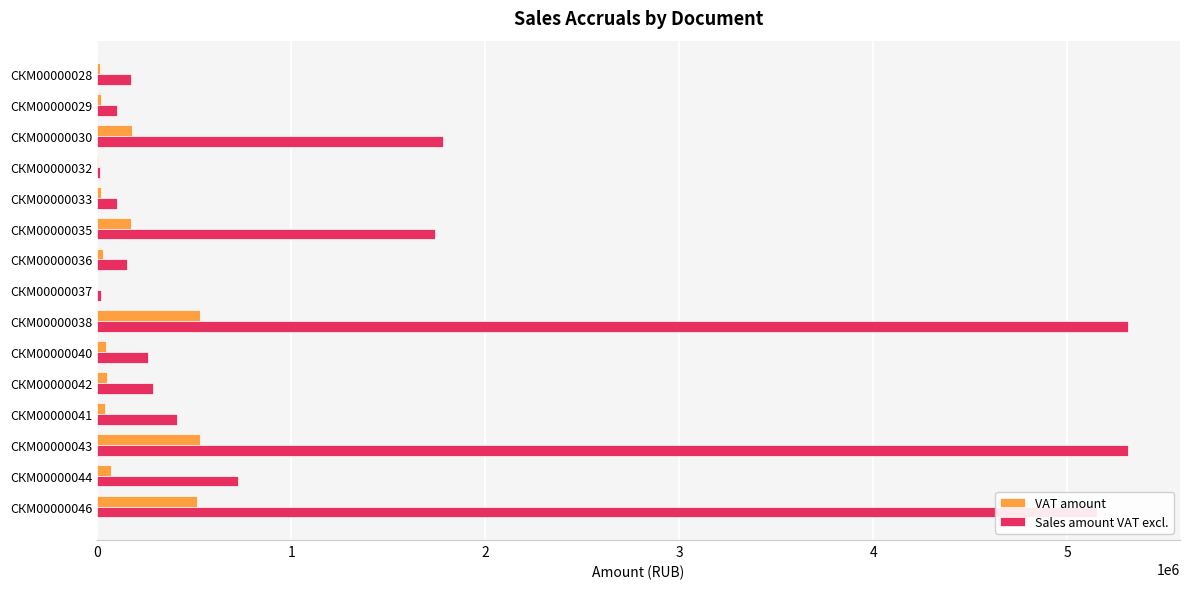

What is the sum of all VAT amount values?

2230120.8